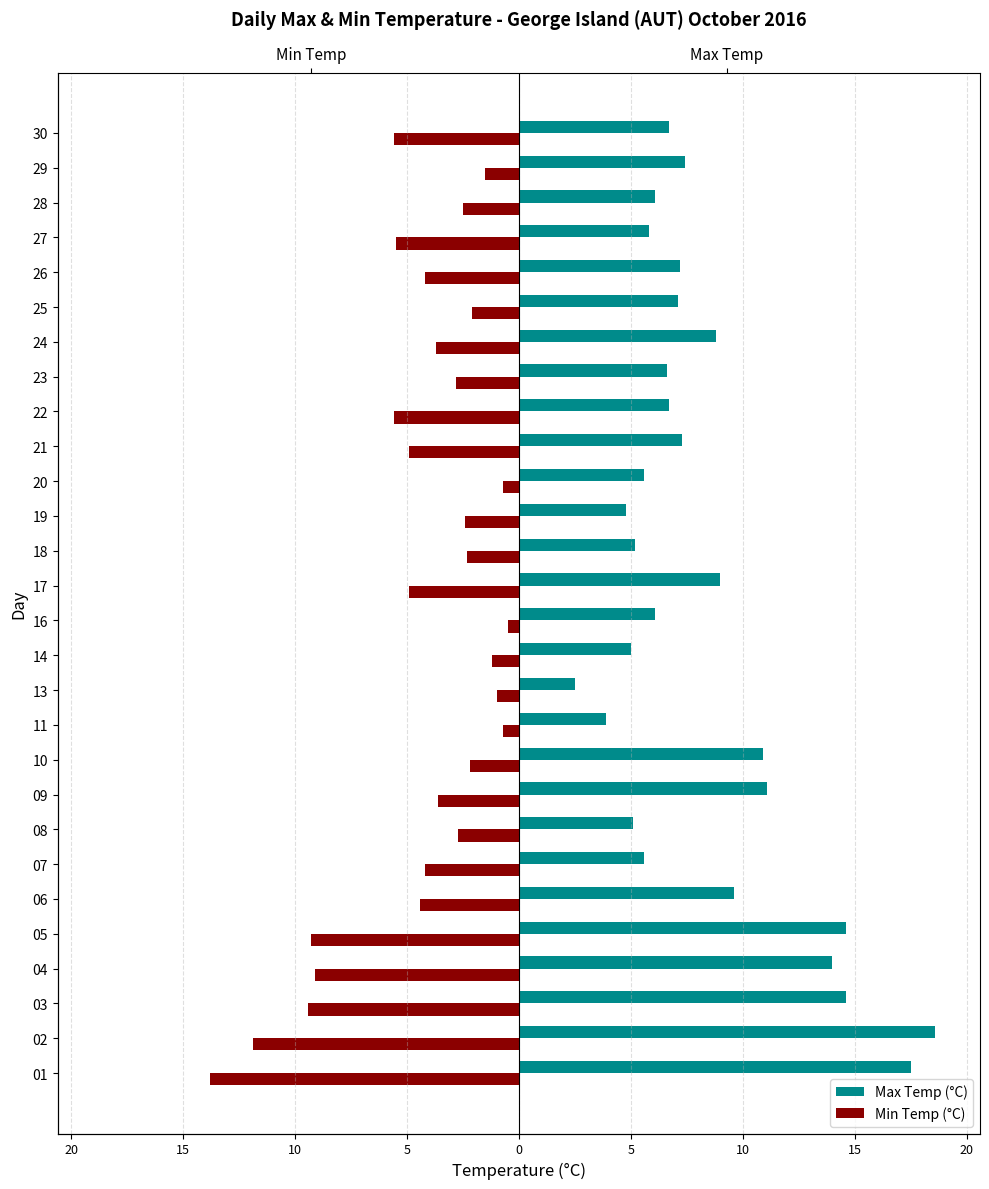

Rank the series by their maximum value, from highest to lowest.

Max Temp (°C), Min Temp (°C)